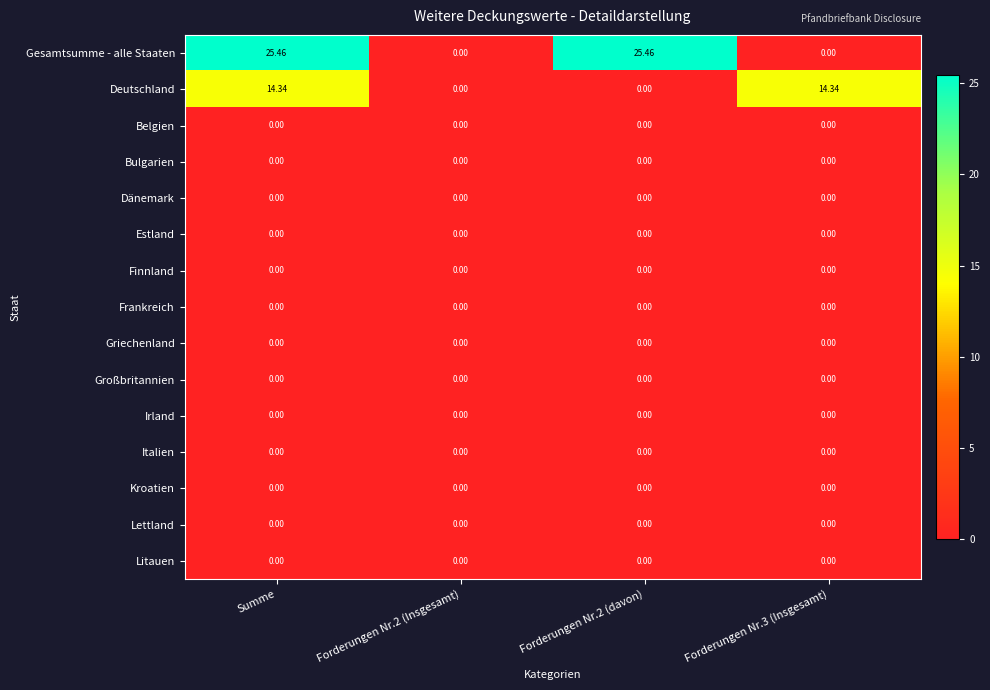

Which series has the widest spread of values?

Gesamtsumme - alle Staaten